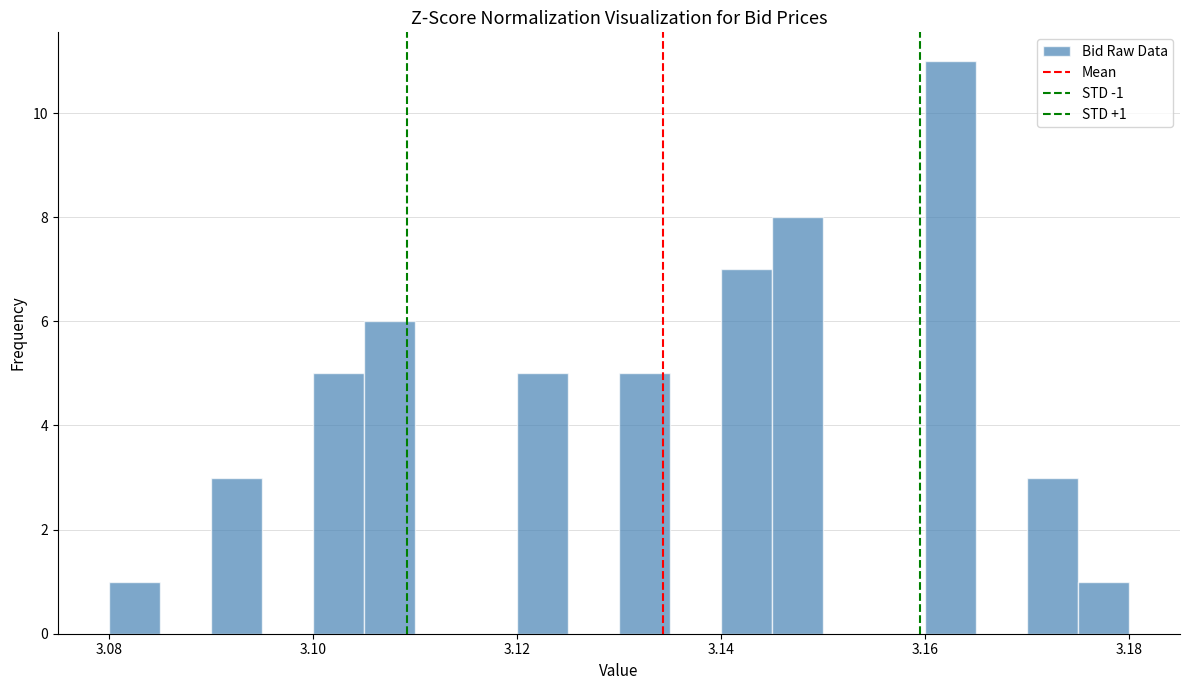

Around what value on the x-axis is the tallest bar? Give the approximate position of its centre, as read against the axis.

3.162